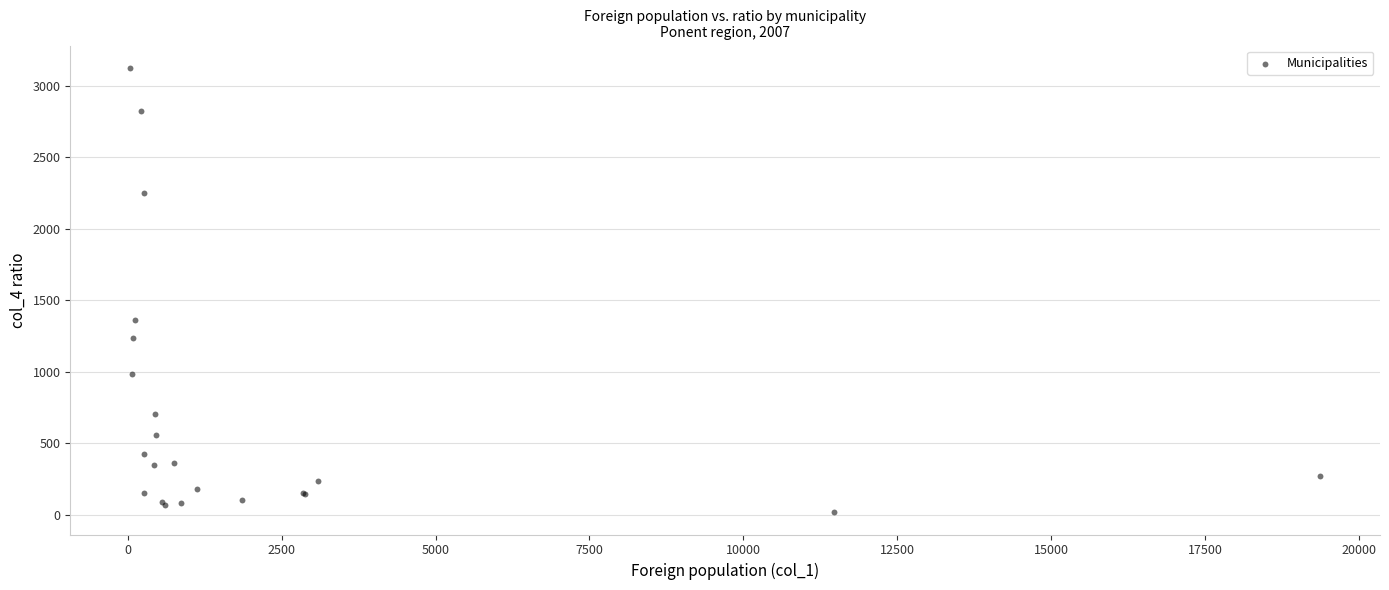

What Y value in the scatter plot is closest to 1571?

1364